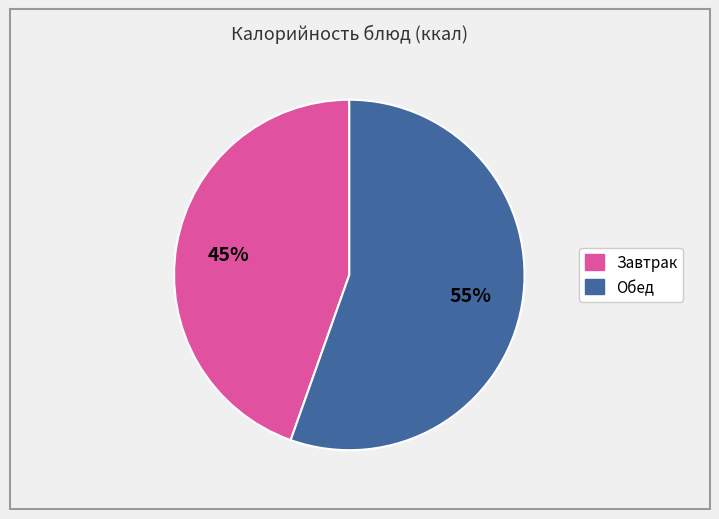

To the nearest percent, what is the average slice percentage?

50%